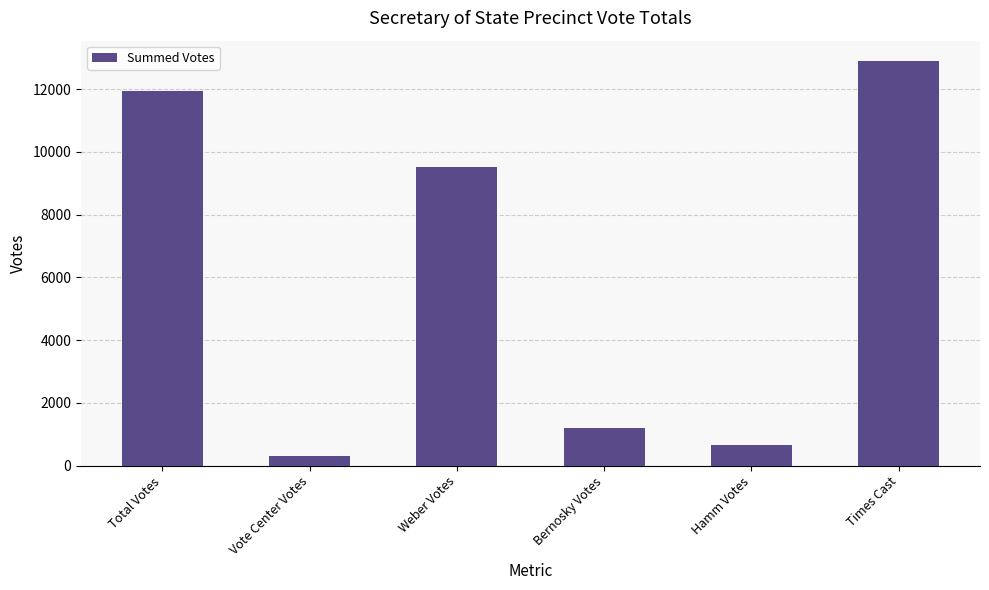

List the labels in order of value, smallest first.

Vote Center Votes, Hamm Votes, Bernosky Votes, Weber Votes, Total Votes, Times Cast